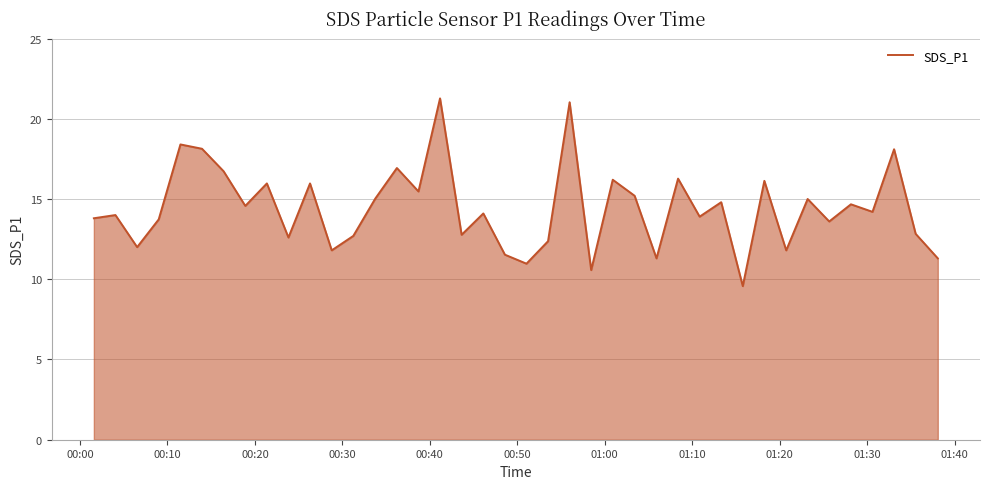

What is the greatest value displayed?

21.3